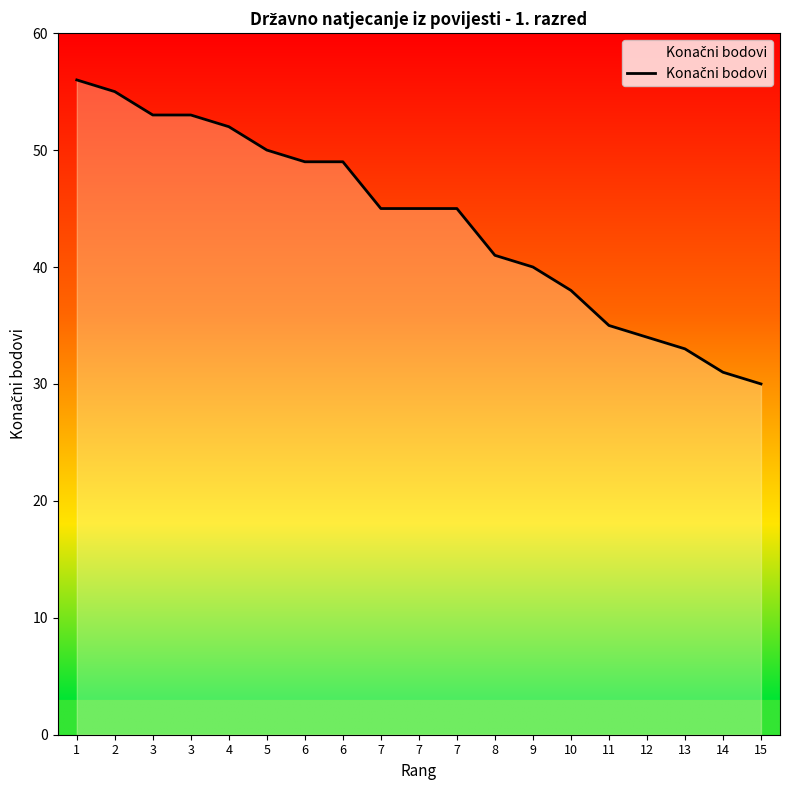

What is the maximum value shown in the chart?

56